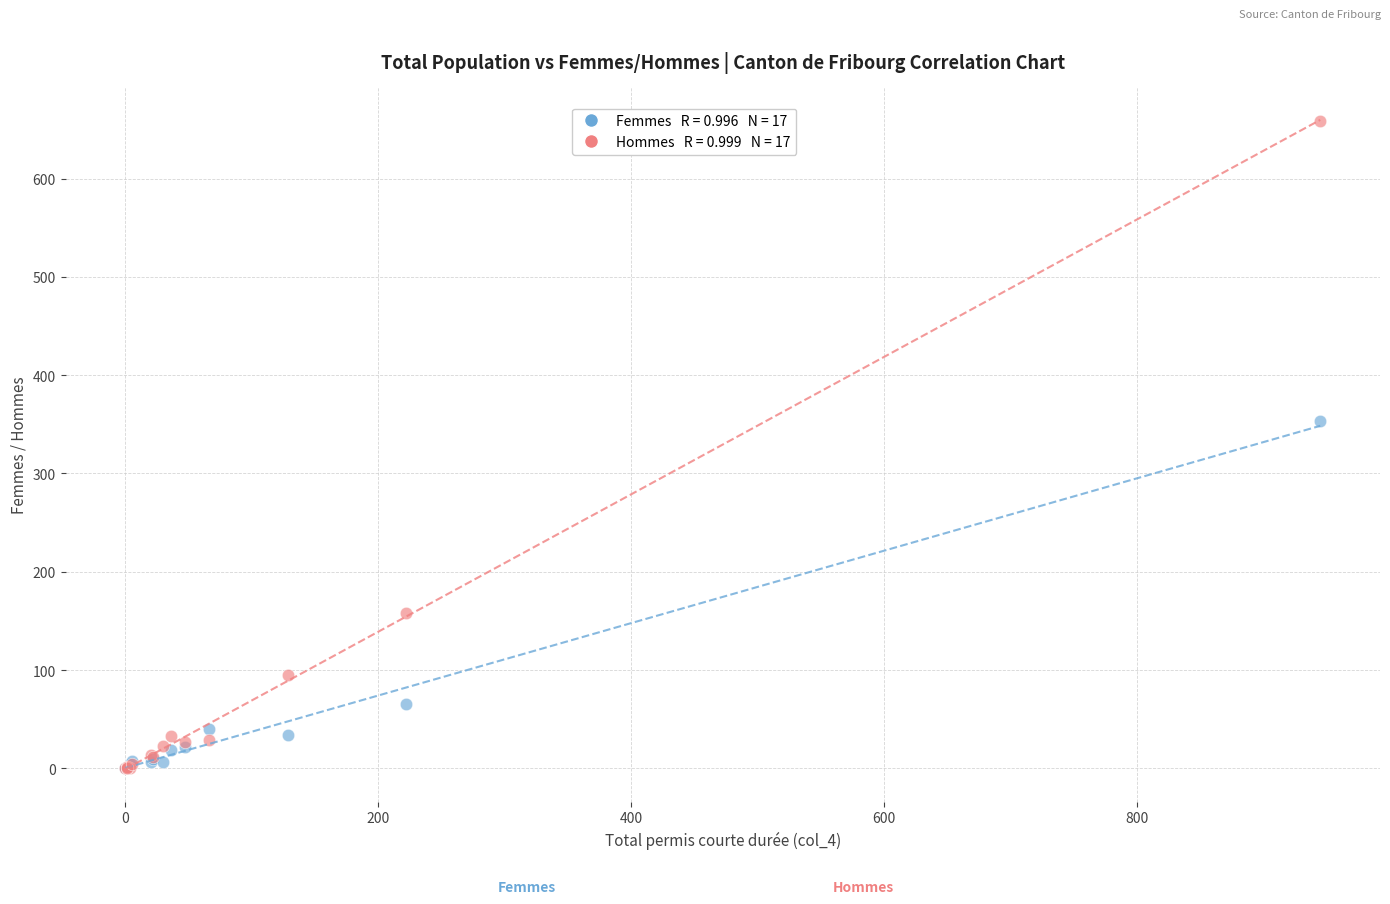

Across all series, what Y value is closest to 329?

353